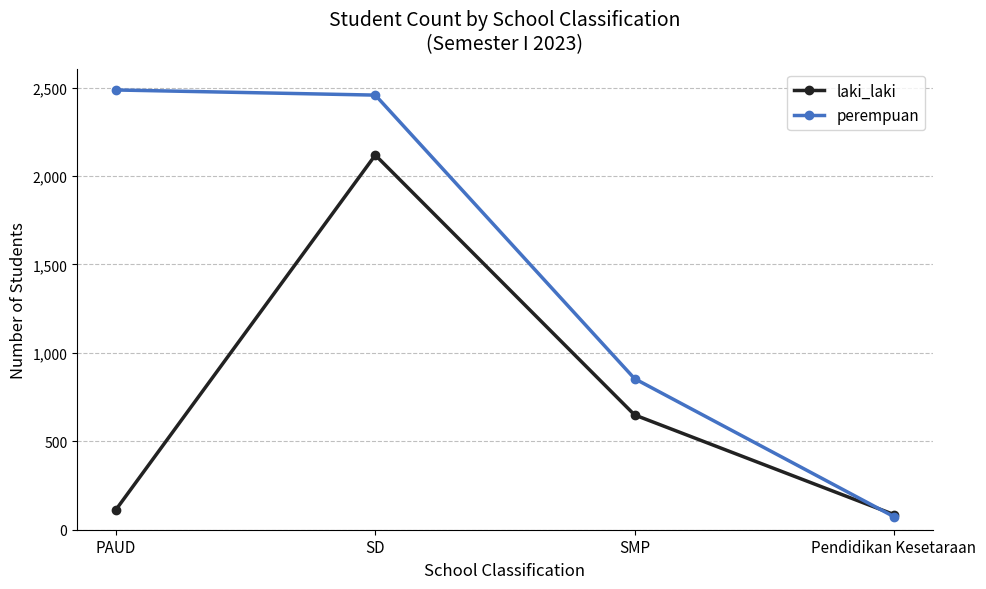

Reading left to right, list all the values displayed in this chart.

laki_laki: 114	2118	649	86
perempuan: 2486	2457	854	74